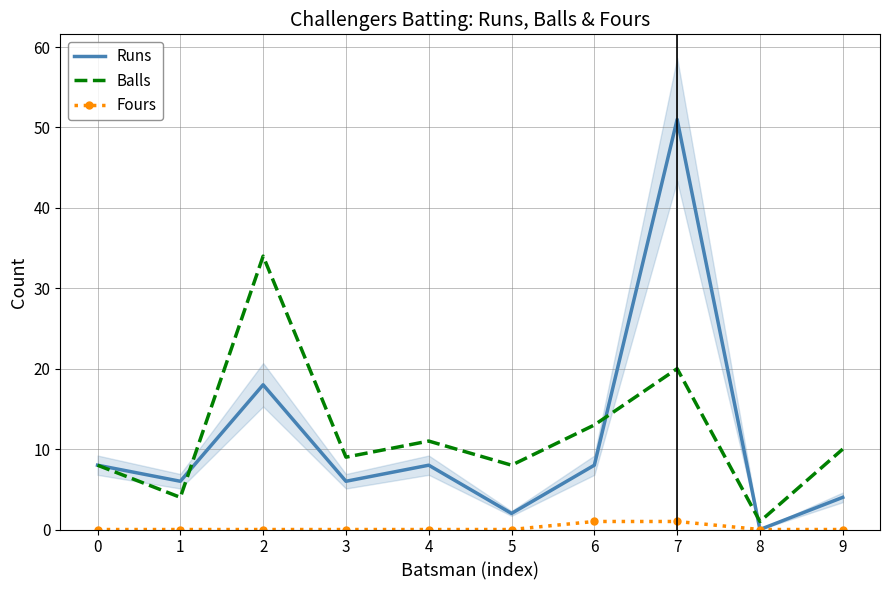

At which label does Runs first exceed 8?

2